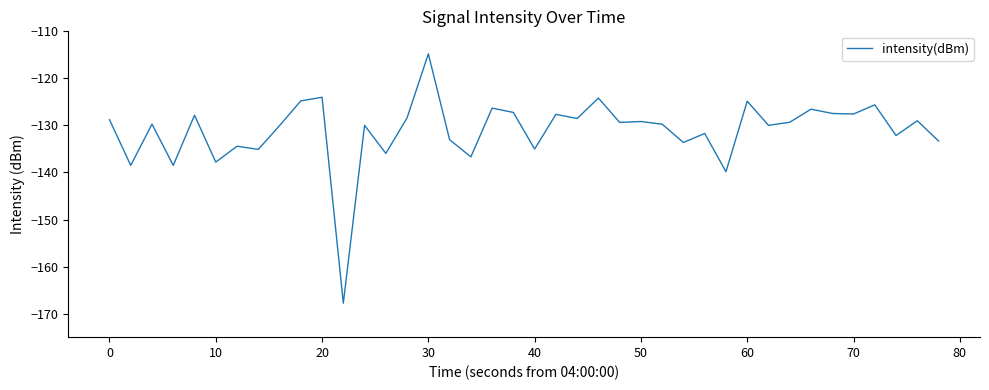

What is the minimum value shown in the chart?

-167.8